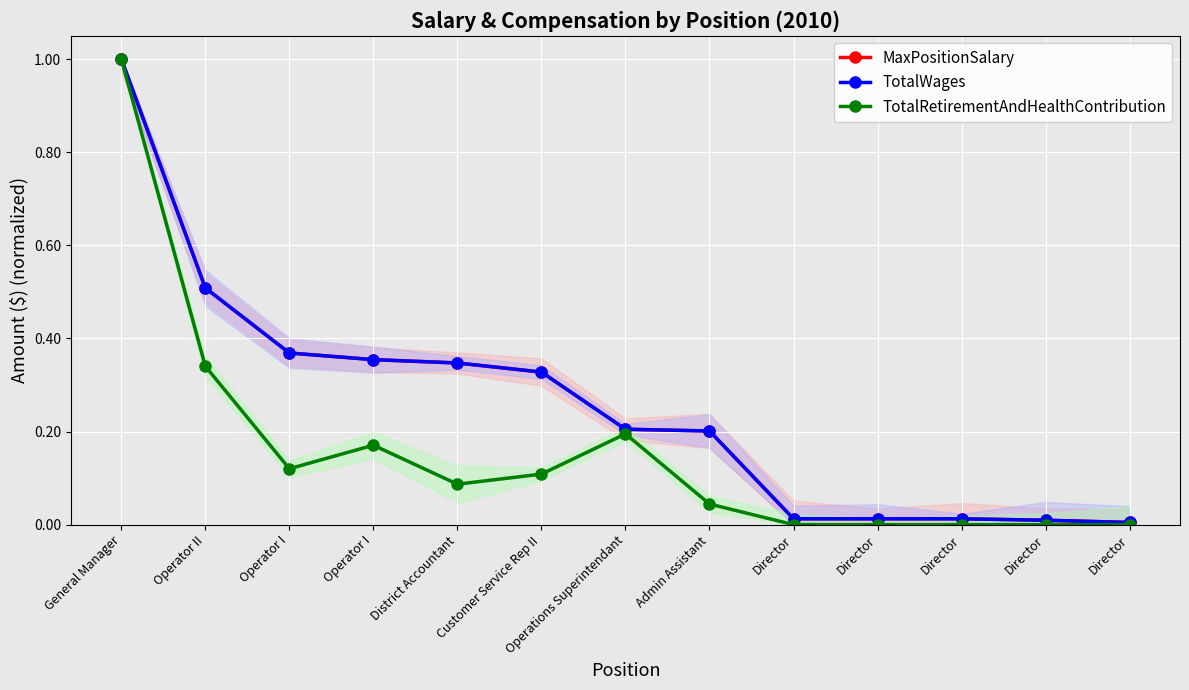

What is the total value across all series at District Accountant?

0.8